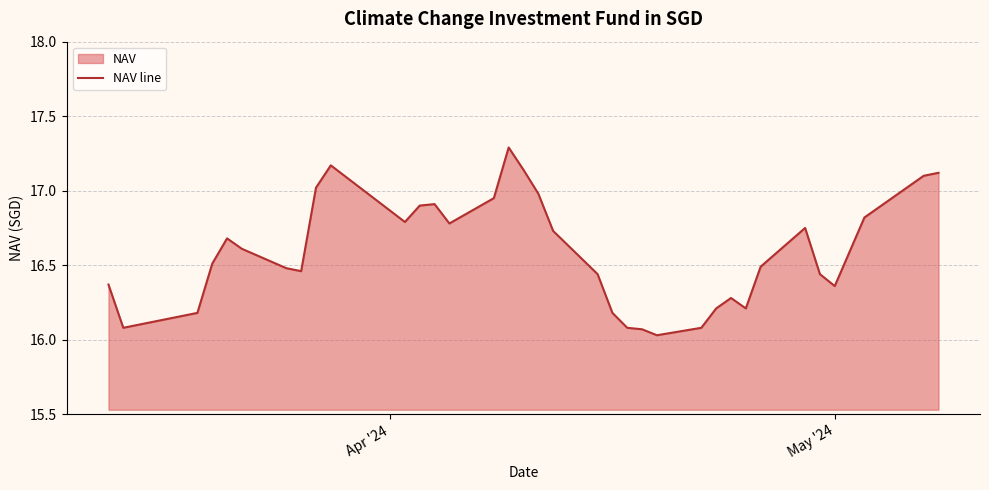

What is the greatest value displayed?

17.3